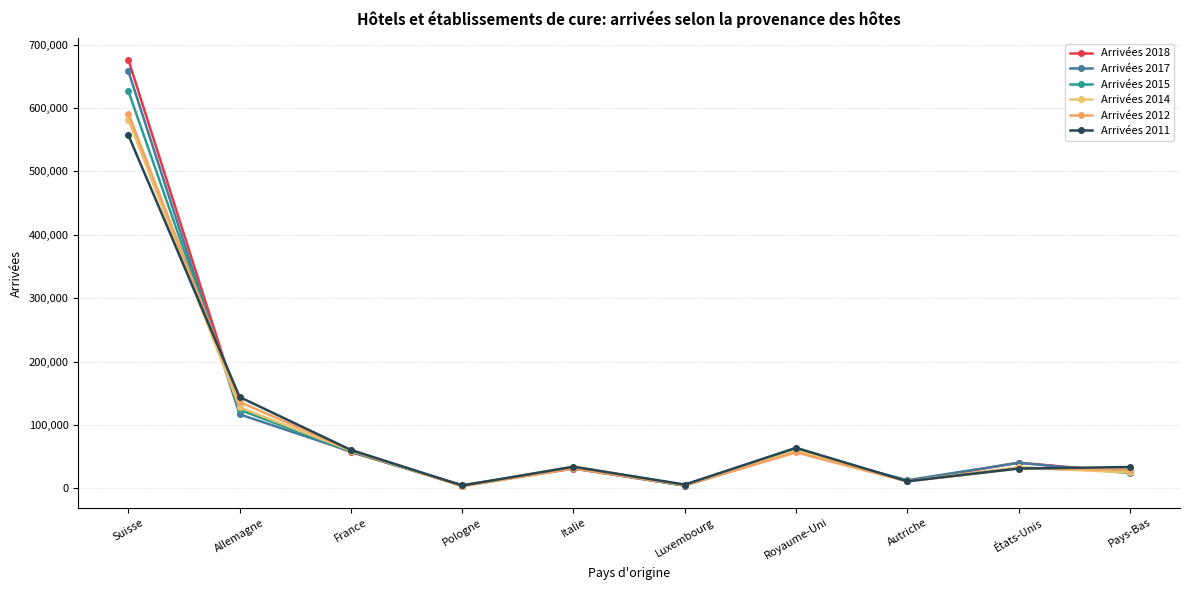

Which label corresponds to the largest value in the chart?

Suisse